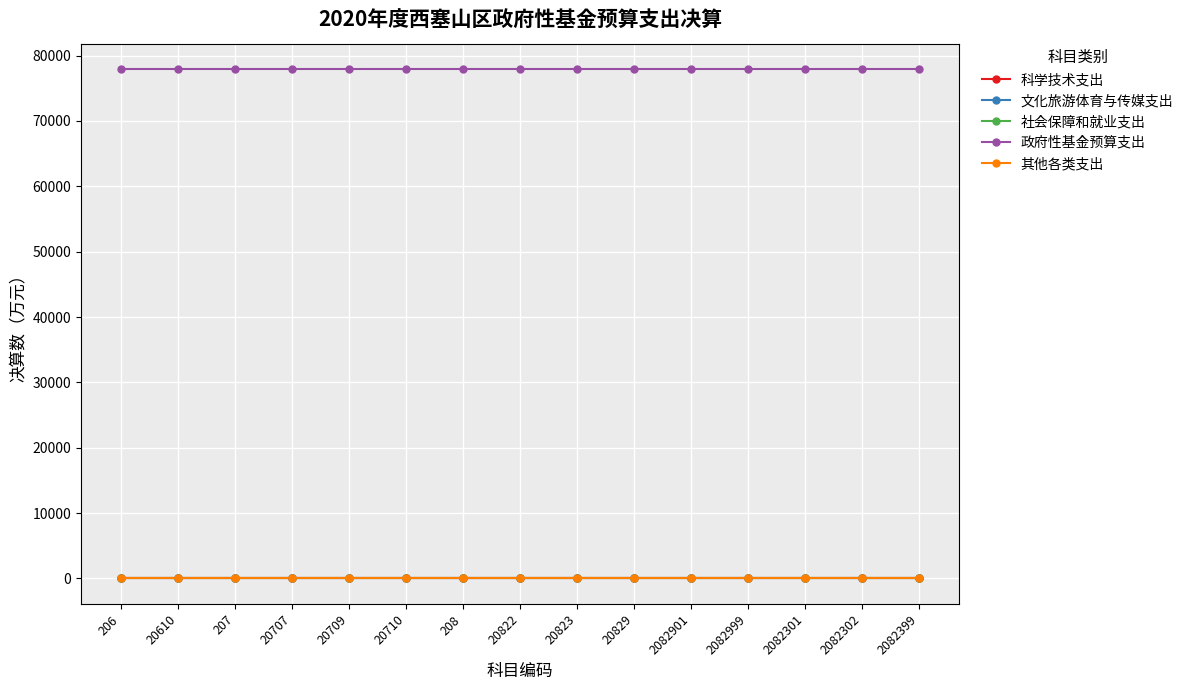

Does the chart have visible grid lines?

Yes